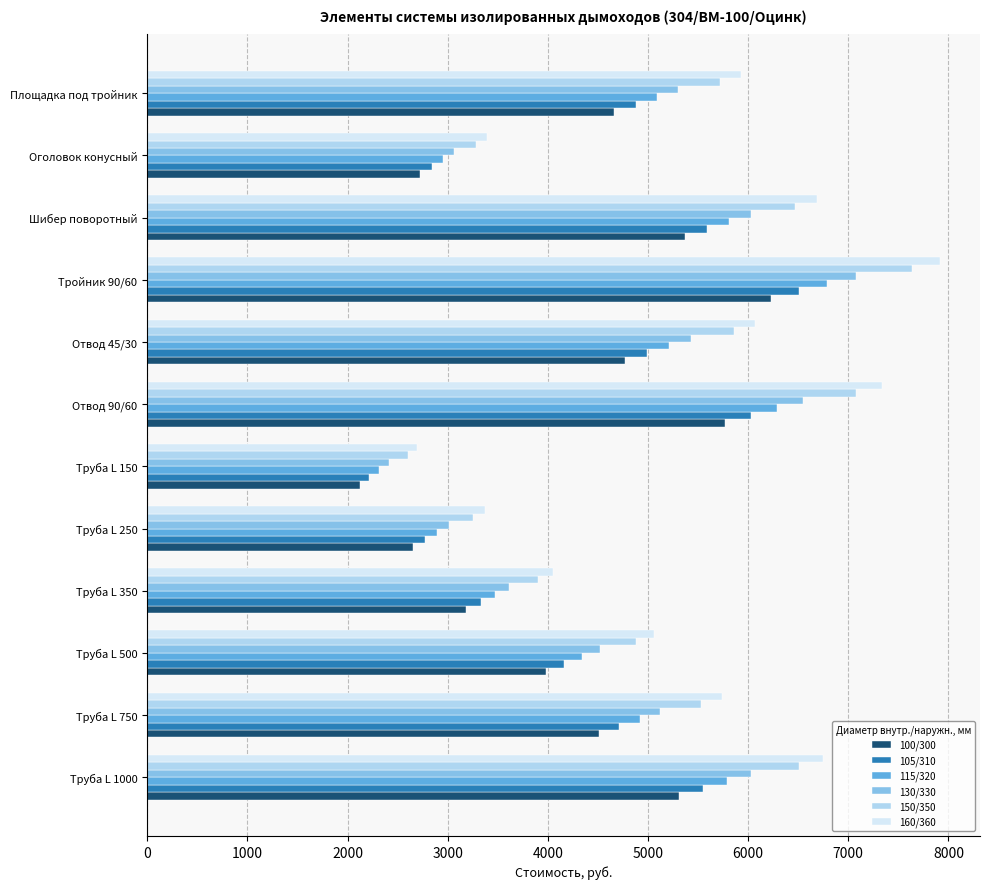

What are all the series names shown in the legend?

100/300, 105/310, 115/320, 130/330, 150/350, 160/360